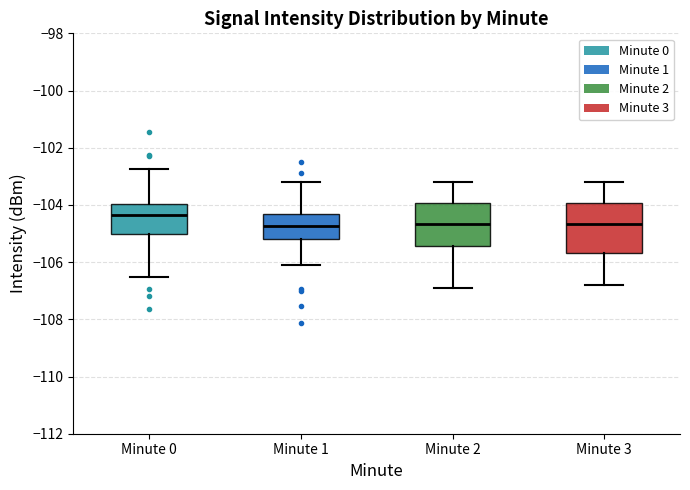

Comparing the boxes themselves (not the whiskers), which one is the tallest?

Minute 3